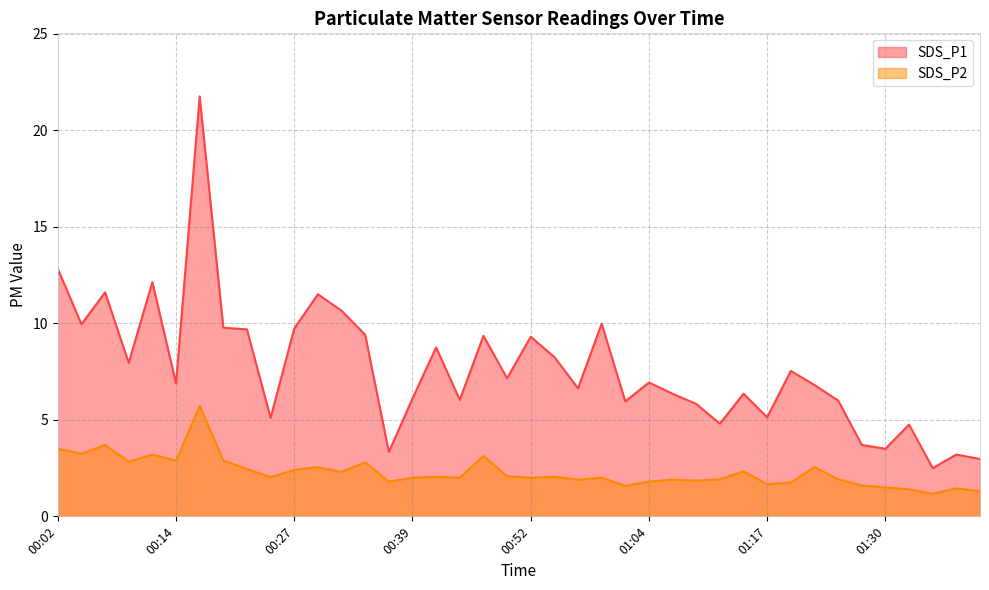

Reading left to right, transcribe all the data shown in this chart.

SDS_P1: 12.8	9.9	11.6	8.0	12.1	6.9	21.8	9.8	9.7	5.1	9.7	11.5	10.7	9.4	3.3	6.1	8.8	6.0	9.3	7.2	9.3	8.2	6.6	10.0	6.0	6.9	6.3	5.8	4.8	6.3	5.1	7.5	6.8	6.0	3.7	3.5	4.8	2.5	3.2	3.0
SDS_P2: 3.5	3.2	3.7	2.8	3.2	2.9	5.7	2.9	2.5	2.0	2.4	2.5	2.3	2.8	1.8	2.0	2.0	2.0	3.1	2.1	2.0	2.0	1.9	2.0	1.6	1.8	1.9	1.9	1.9	2.3	1.7	1.8	2.5	1.9	1.6	1.5	1.4	1.2	1.4	1.3